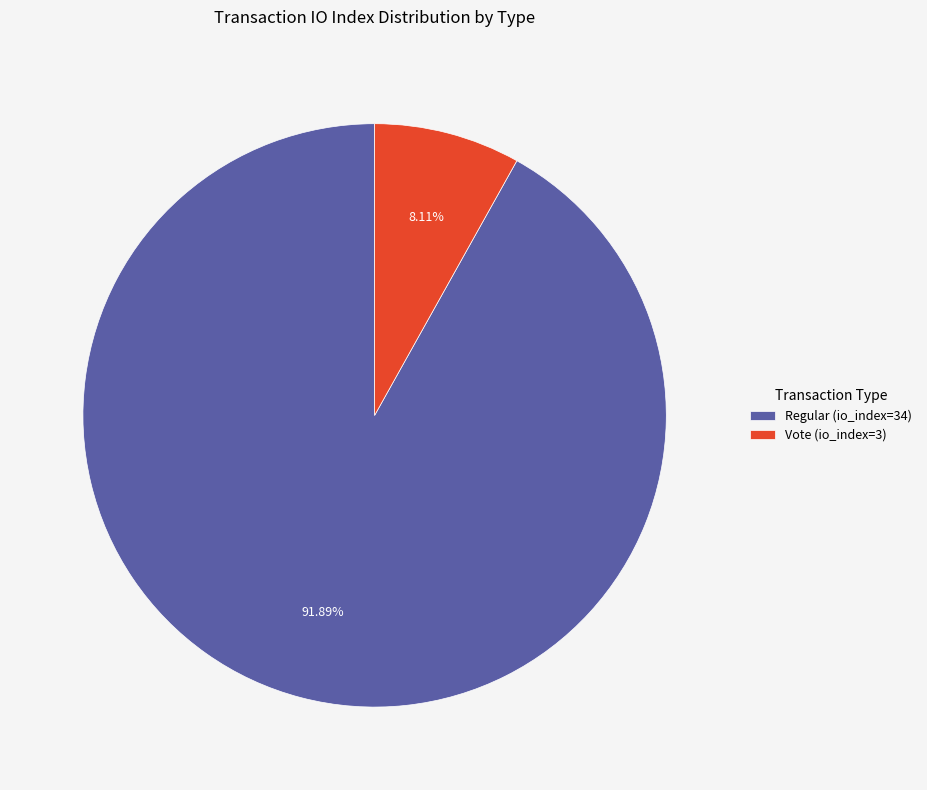

What is the largest slice in the pie chart?

Regular (io_index=34)